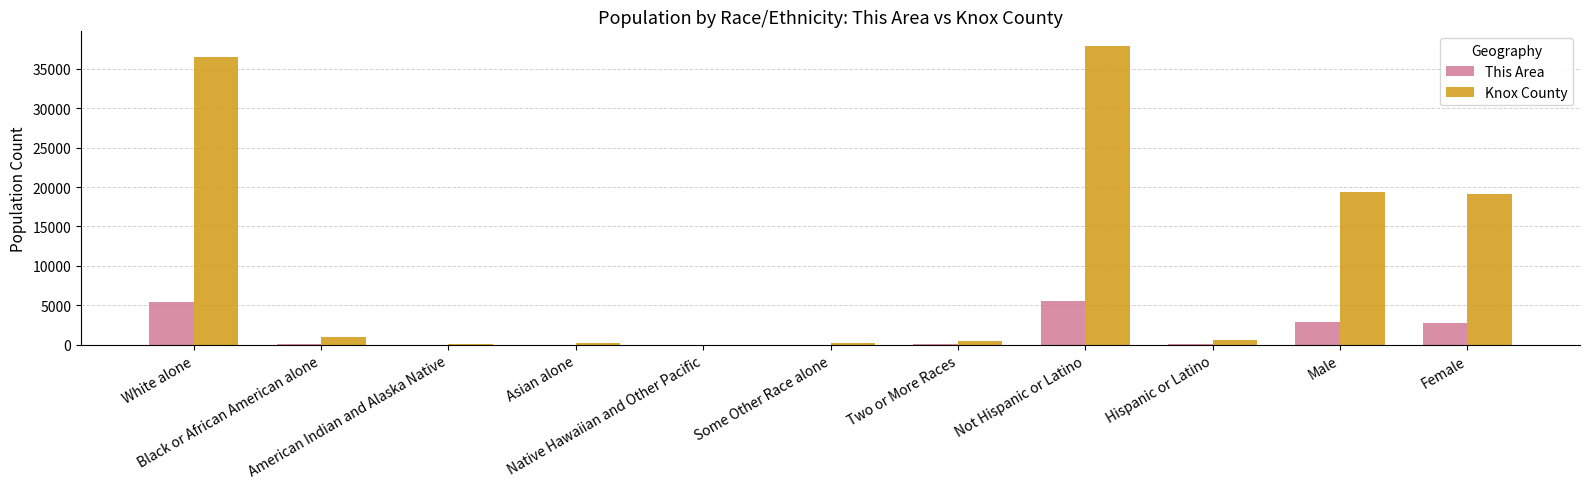

Is the value of This Area at Black or African American alone greater than the value of Knox County at Hispanic or Latino?

No